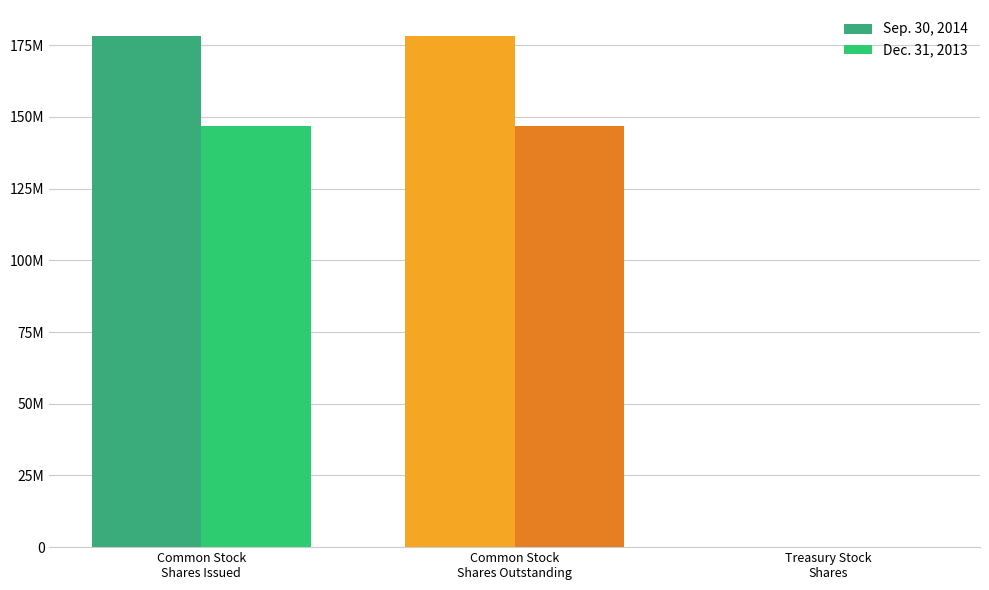

Reading right to left, transcribe all the data shown in this chart.

Sep. 30, 2014: Treasury Stock, Shares=113215	Common Stock, Shares Outstanding=178253318	Common Stock, Shares Issued=178366533
Dec. 31, 2013: Treasury Stock, Shares=14205	Common Stock, Shares Outstanding=146717795	Common Stock, Shares Issued=146732000